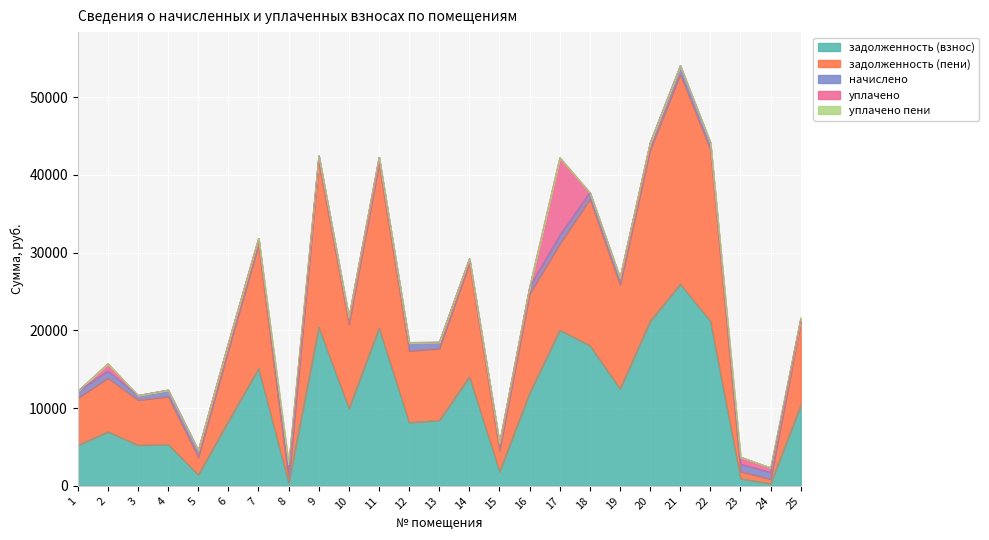

Reading right to left, list all the values displayed in this chart.

задолженность (взнос): 25=10359.4	24=288.6	23=928.2	22=21189.6	21=25945.6	20=21189.6	19=12476.3	18=18046.4	17=20039.6	16=11937.4	15=1821.3	14=14032.3	13=8425.2	12=8147.1	11=20295.0	10=9958.9	9=20389.1	8=351.6	7=15093.2	6=8320.8	5=1420.0	4=5321.1	3=5231.7	2=6954.9	1=5225.4
задолженность (пени): 25=10788.4	24=577.2	23=928.4	22=22067.1	21=27020.0	20=22067.1	19=13379.1	18=18861.5	17=11118.0	16=12801.2	15=2731.9	14=14613.4	13=9242.2	12=9227.4	11=21135.5	10=10836.4	9=21233.4	8=351.3	7=15918.0	6=9194.4	5=2278.0	4=6163.5	3=5816.7	2=6907.7	1=6091.2
начислено: 25=429.0	24=865.8	23=928.2	22=877.5	21=1074.5	20=877.5	19=902.9	18=815.1	17=1078.3	16=863.9	15=910.6	14=581.1	13=817.0	12=1080.3	11=840.5	10=877.5	9=844.4	8=1055.0	7=824.9	6=873.6	5=858.0	4=842.4	3=585.0	2=904.8	1=865.8
уплачено: 25=0.0	24=577.2	23=928.0	22=0.0	21=0.0	20=0.0	19=0.0	18=0.0	17=10000.0	16=0.0	15=0.0	14=0.0	13=0.0	12=0.0	11=0.0	10=0.0	9=0.0	8=1055.3	7=0.0	6=0.0	5=0.0	4=0.0	3=0.0	2=952.0	1=0.0
уплачено пени: 25=0.0	24=43.8	23=0.0	22=0.0	21=0.0	20=0.0	19=0.0	18=0.0	17=0.0	16=0.0	15=0.0	14=0.0	13=0.0	12=0.0	11=0.0	10=0.0	9=0.0	8=0.0	7=0.0	6=0.0	5=0.0	4=0.0	3=0.0	2=0.0	1=0.0